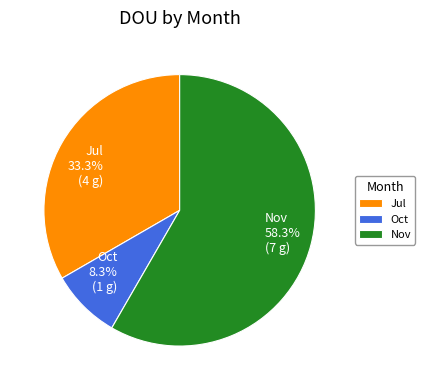

Is there a majority slice in this chart?

Yes